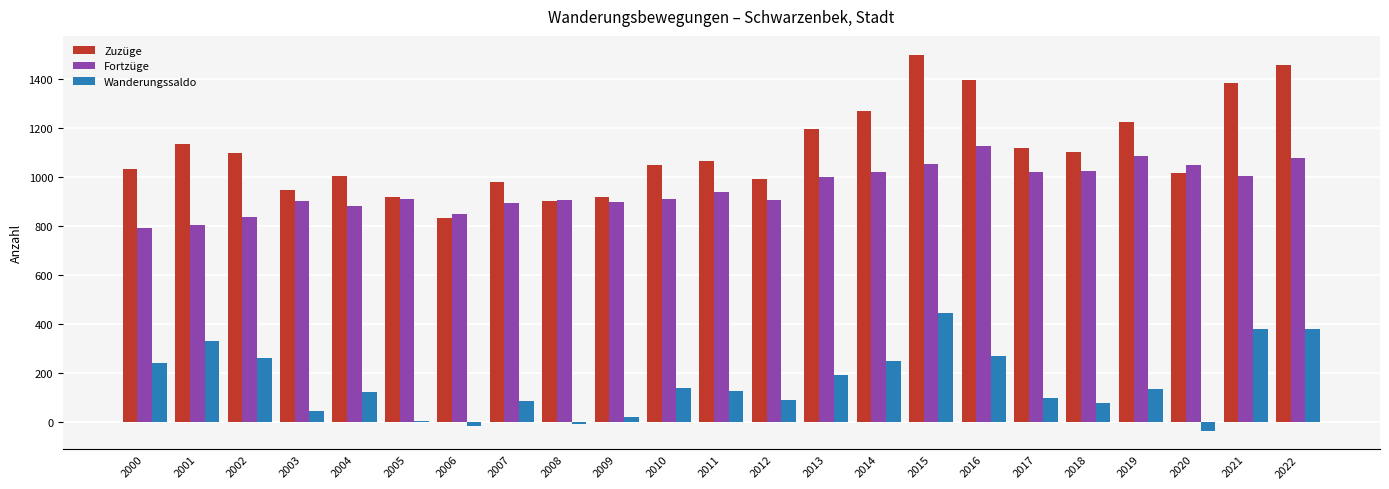

At which category is the sum across all series the highest?

2015